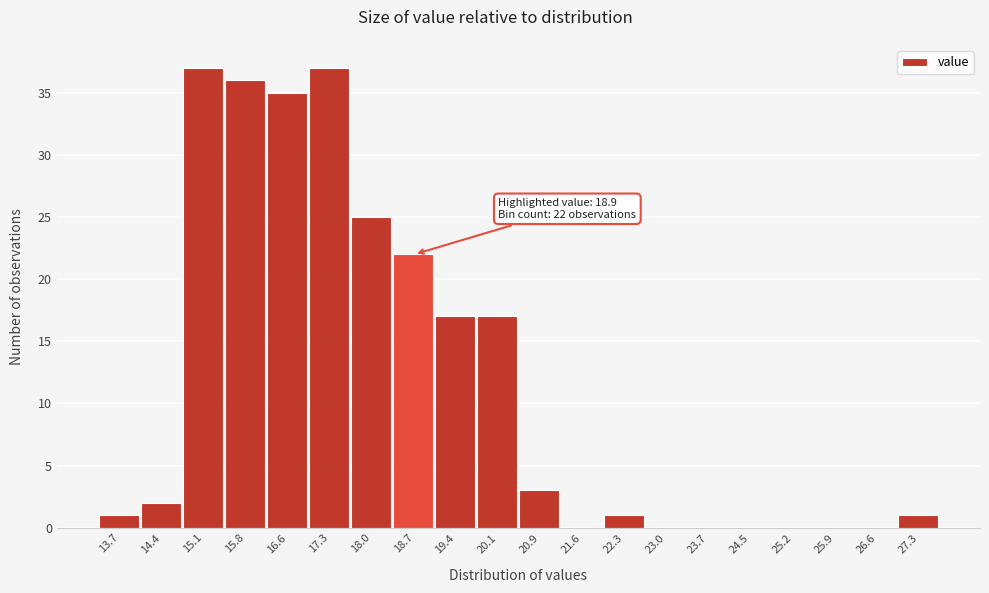

Reading left to right, list all the values displayed in this chart.

13.7=1	14.4=2	15.1=37	15.8=36	16.6=35	17.3=37	18.0=25	18.7=22	19.4=17	20.1=17	20.9=3	21.6=0	22.3=1	23.0=0	23.7=0	24.5=0	25.2=0	25.9=0	26.6=0	27.3=1